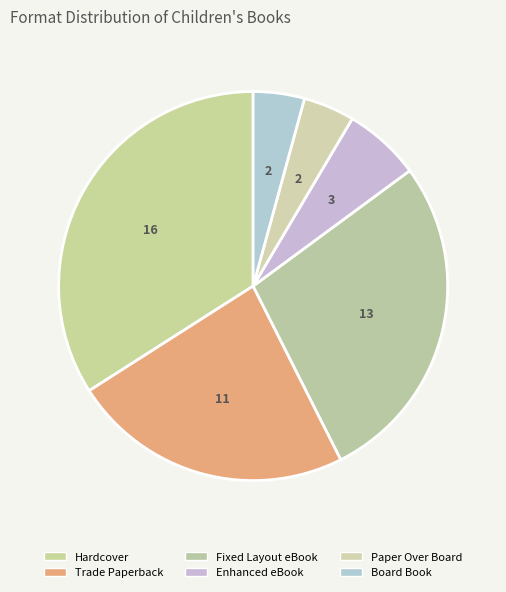

What percentage is the Enhanced eBook slice, to the nearest percent?

6%